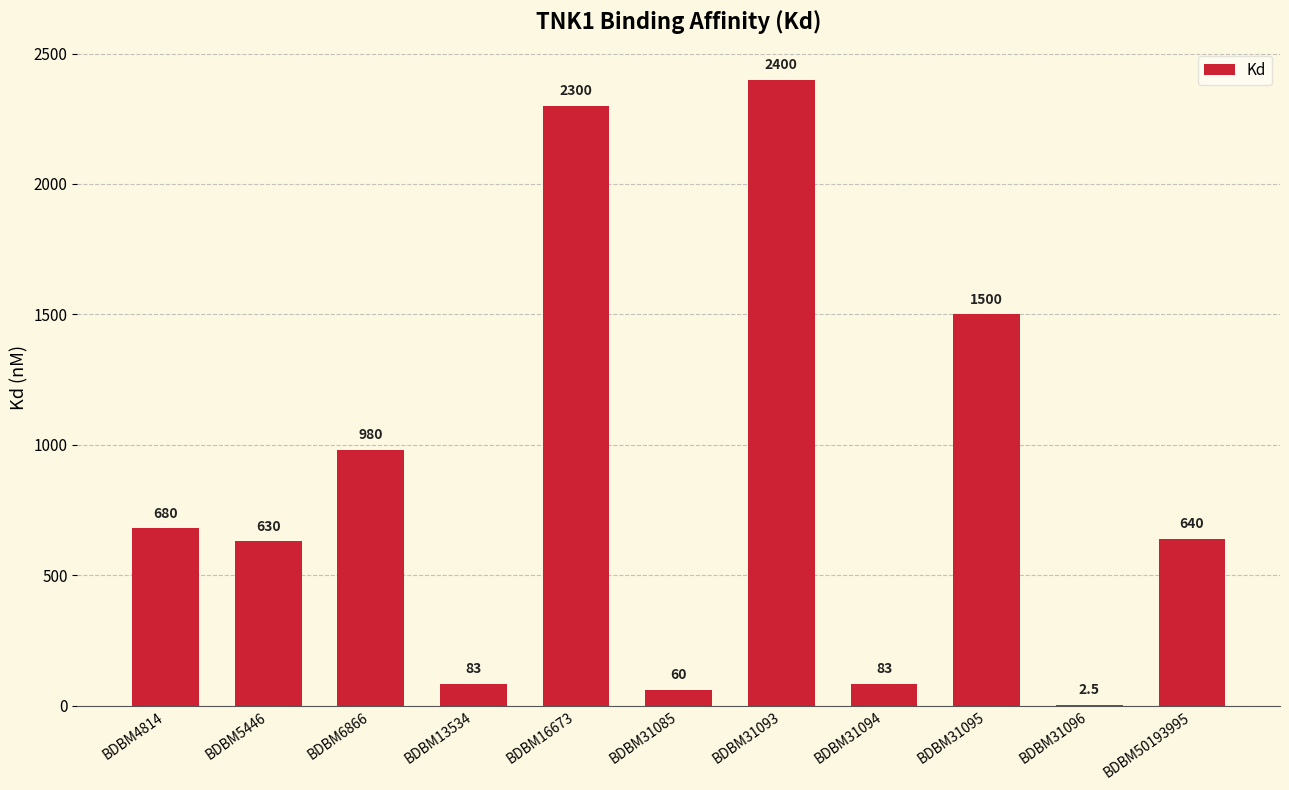

Where does the data first go above 640?

BDBM4814